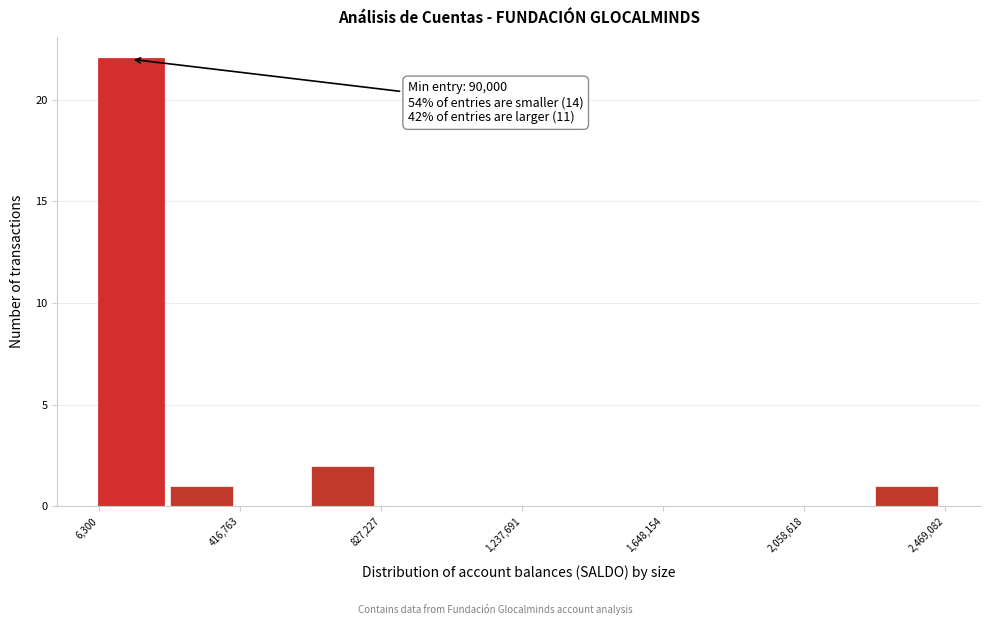

Over which range of the x-axis is the bar tallest?

0 to 200000